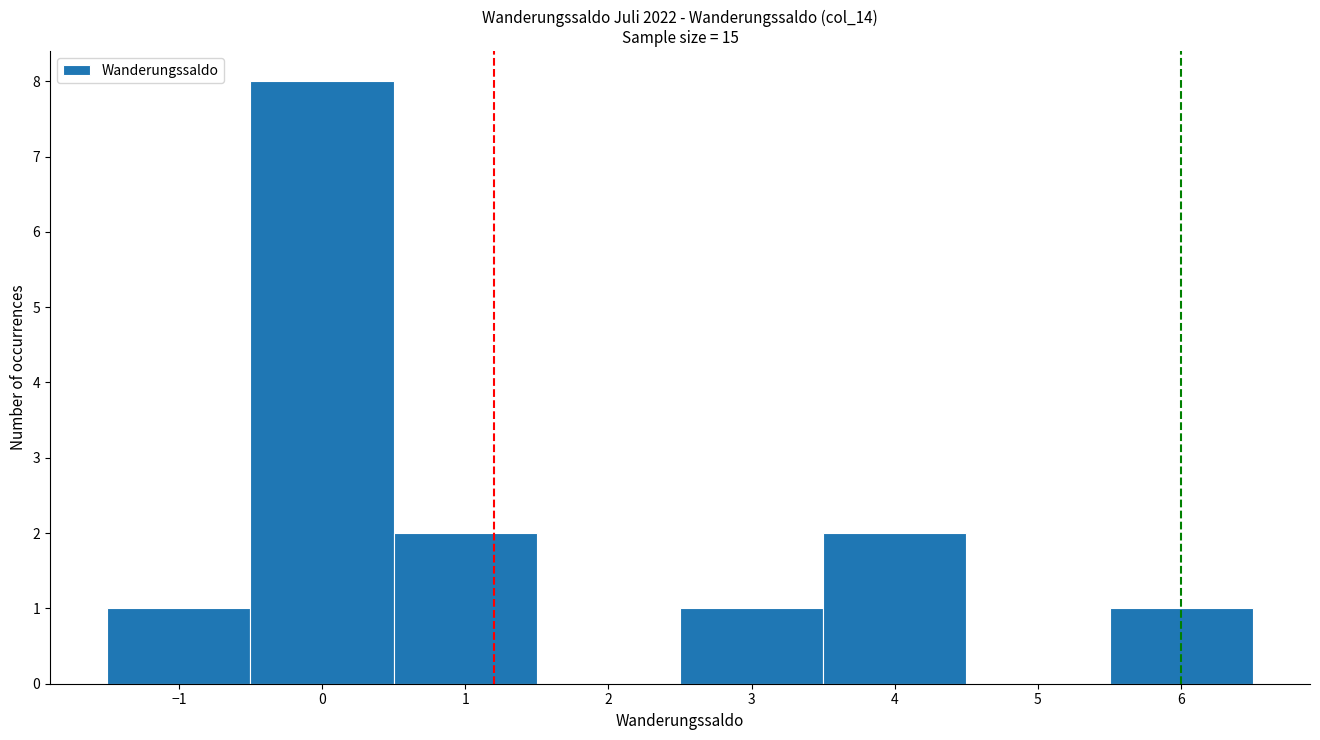

Reading left to right, transcribe this chart: for each bar, give the range it covers on the x-axis and its height. The values are not printed on the chart, so give them approximately, as read against the axis.

-1.5 to -0.5: 1
-0.5 to 0.5: 8
0.5 to 1.5: 2
1.5 to 2.5: 0
2.5 to 3.5: 1
3.5 to 4.5: 2
4.5 to 5.5: 0
5.5 to 6.5: 1